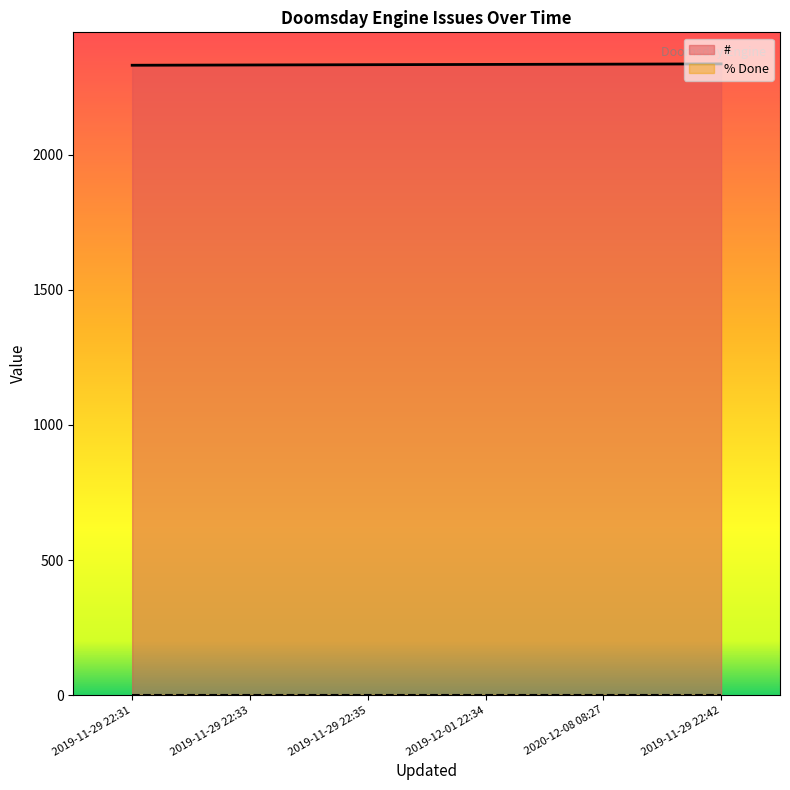

Which category has the highest value across all series?

2019-11-29 22:42